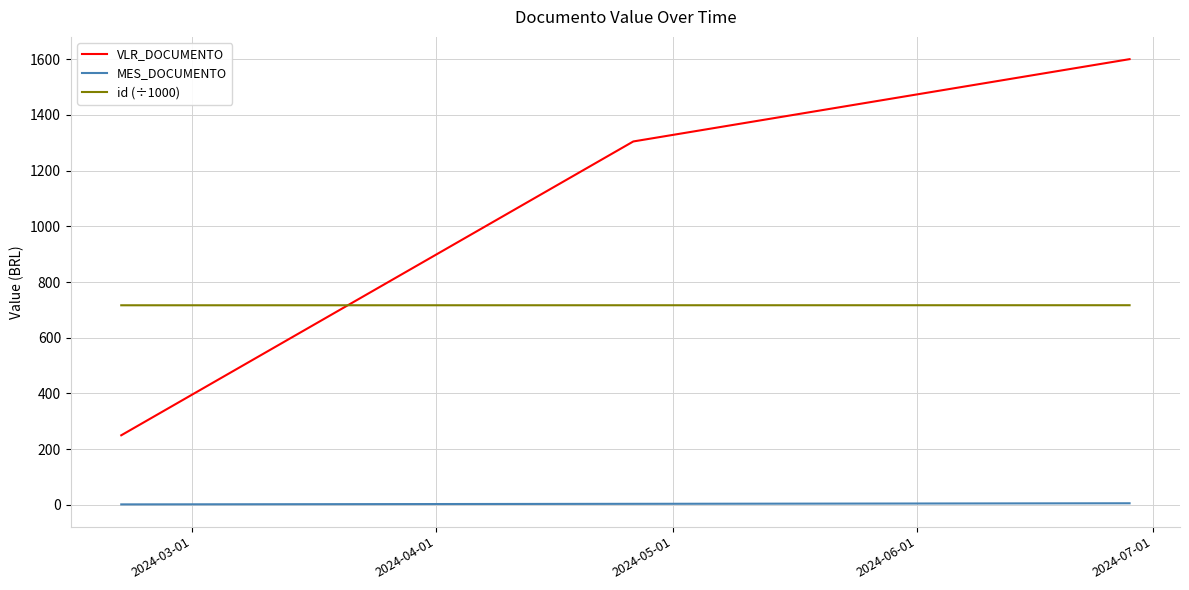

How many lines are shown in the chart?

3